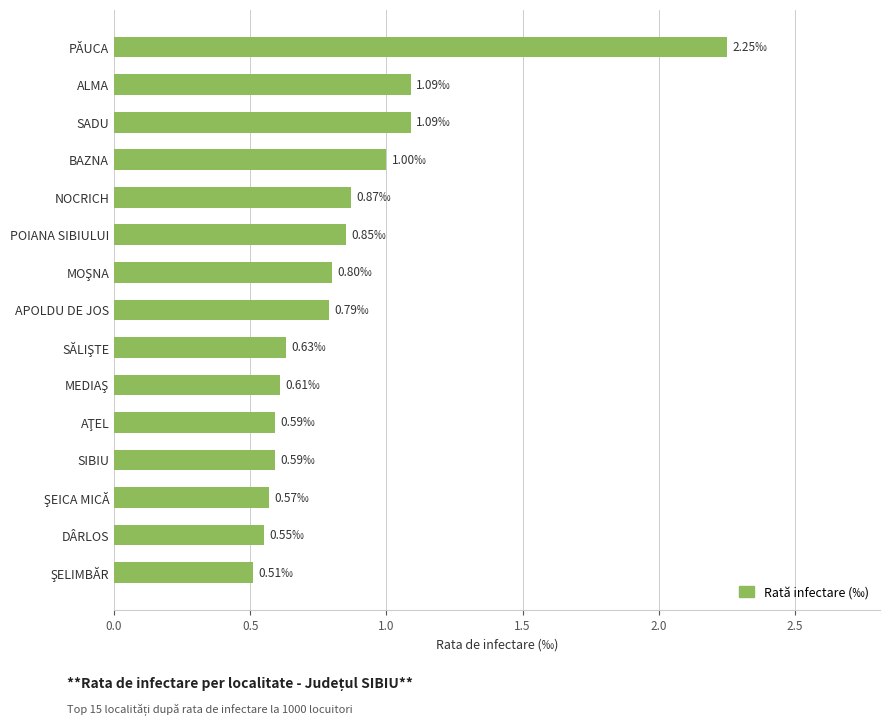

What is the difference between the maximum and second lowest values?

1.7